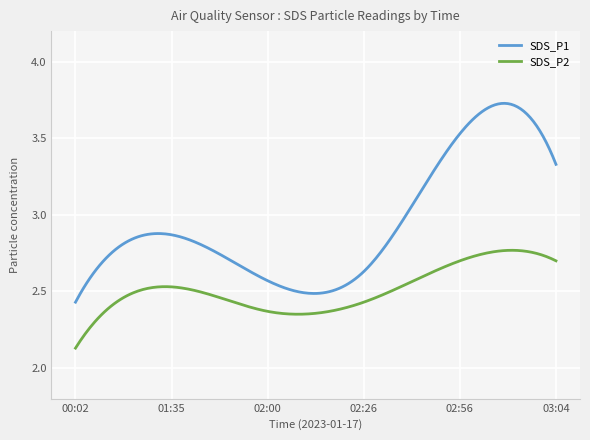

Which series has the widest spread of values?

SDS_P1